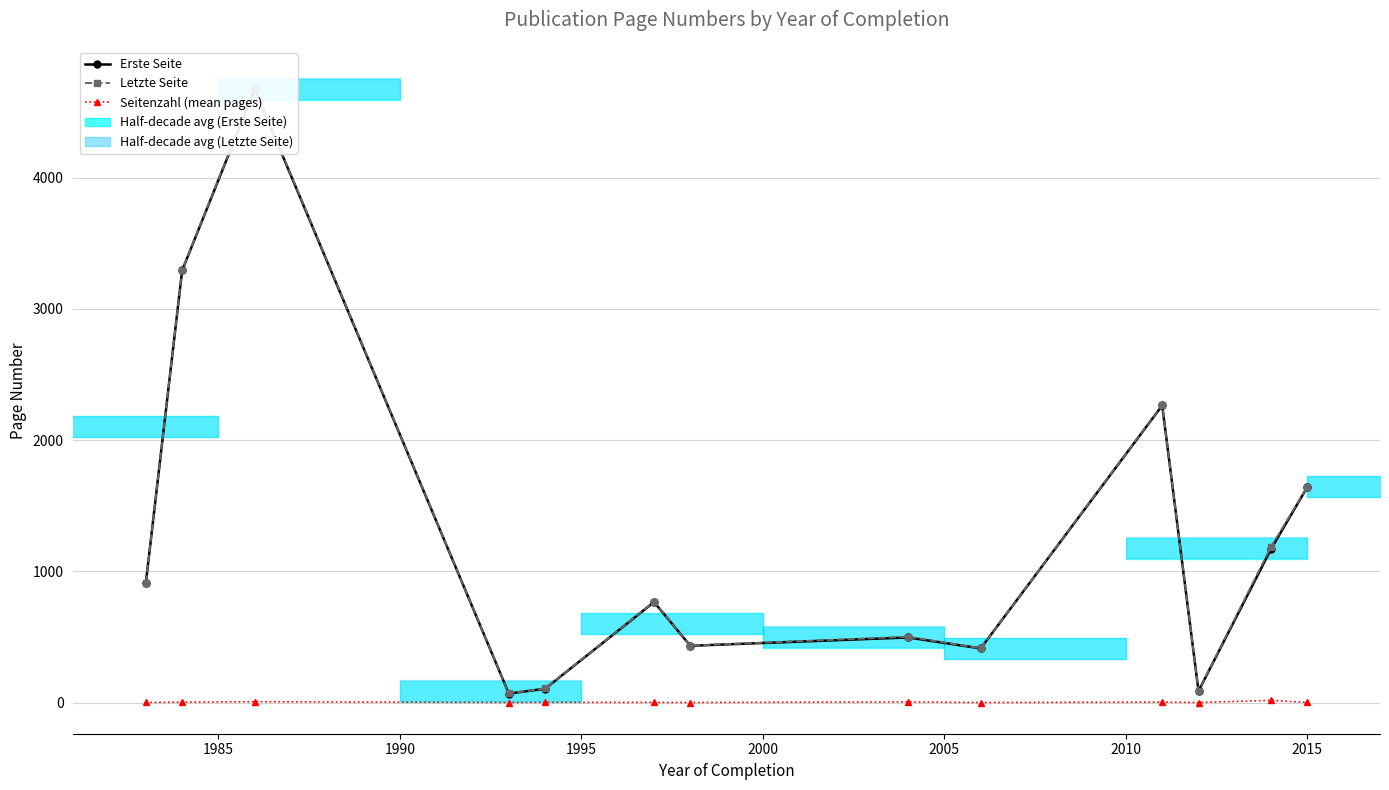

Reading left to right, transcribe all the data shown in this chart.

Erste Seite: 913.5	3293.0	4671.0	69.0	106.0	766.0	433.0	496.5	413.0	2264.0	88.0	1171.3	1643.0
Letzte Seite: 915.0	3296.5	4678.0	70.0	108.0	768.0	434.0	502.0	414.0	2268.0	89.0	1188.7	1644.3
Seitenzahl (mean pages): 1.5	3.5	7.0	1.0	2.0	2.0	1.0	5.5	1.0	4.0	1.0	17.3	1.3